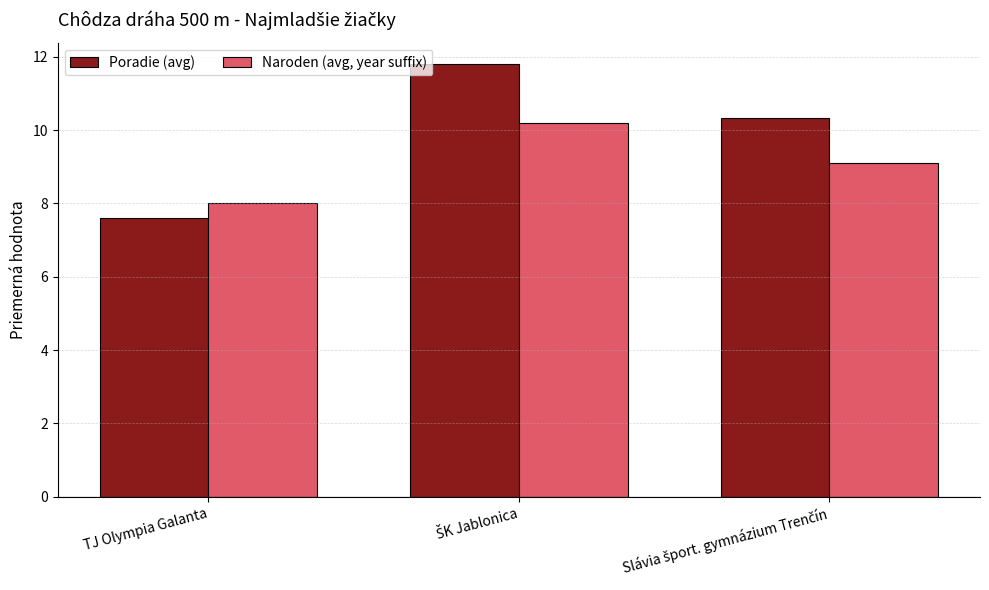

True or false: Naroden (avg, year suffix) has a value of 8.0 at TJ Olympia Galanta.

True